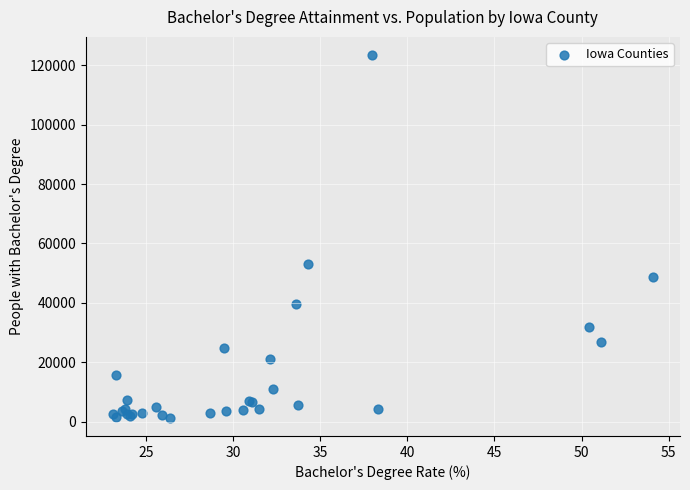

What Y value in the scatter plot is closest to 62377?

53076